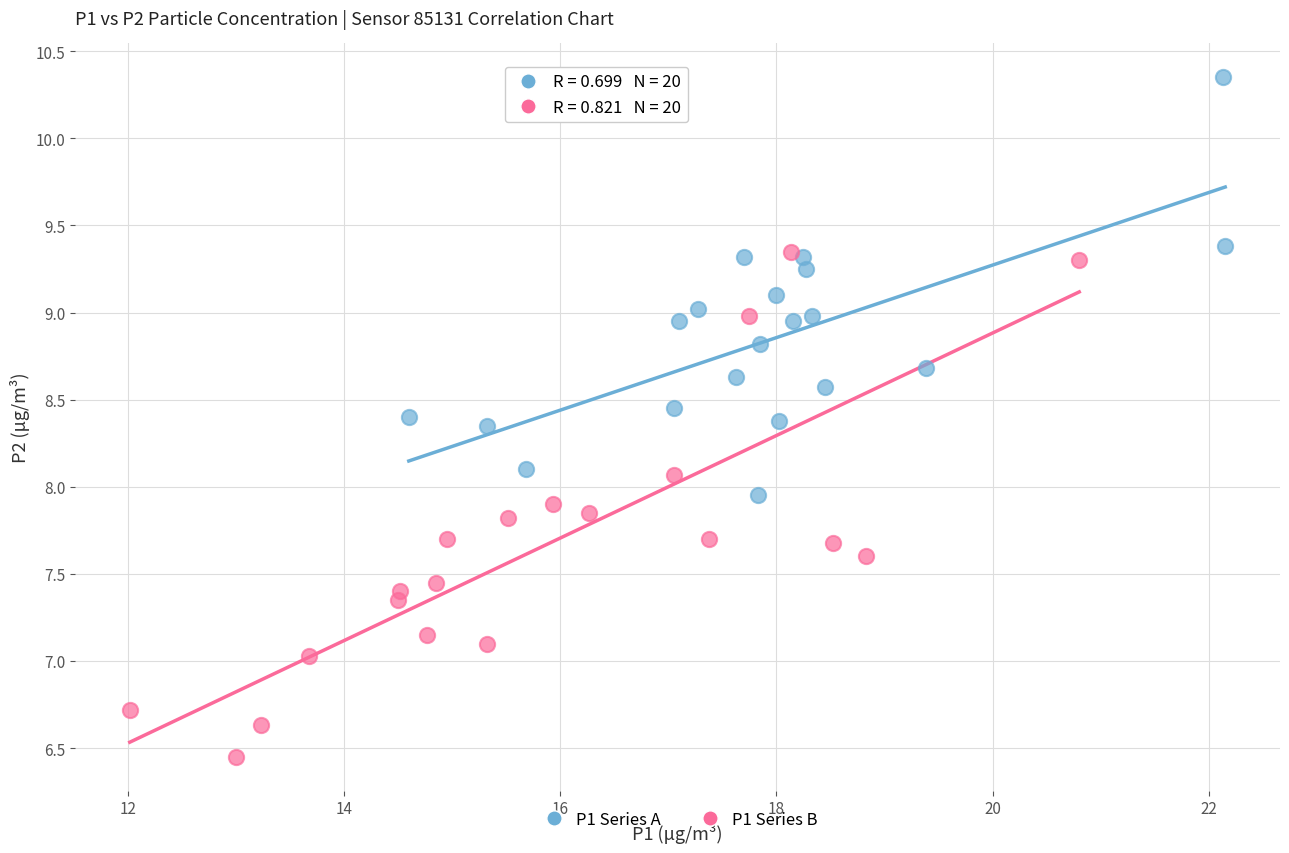

Which series contains the lowest Y value?

P1 Series B